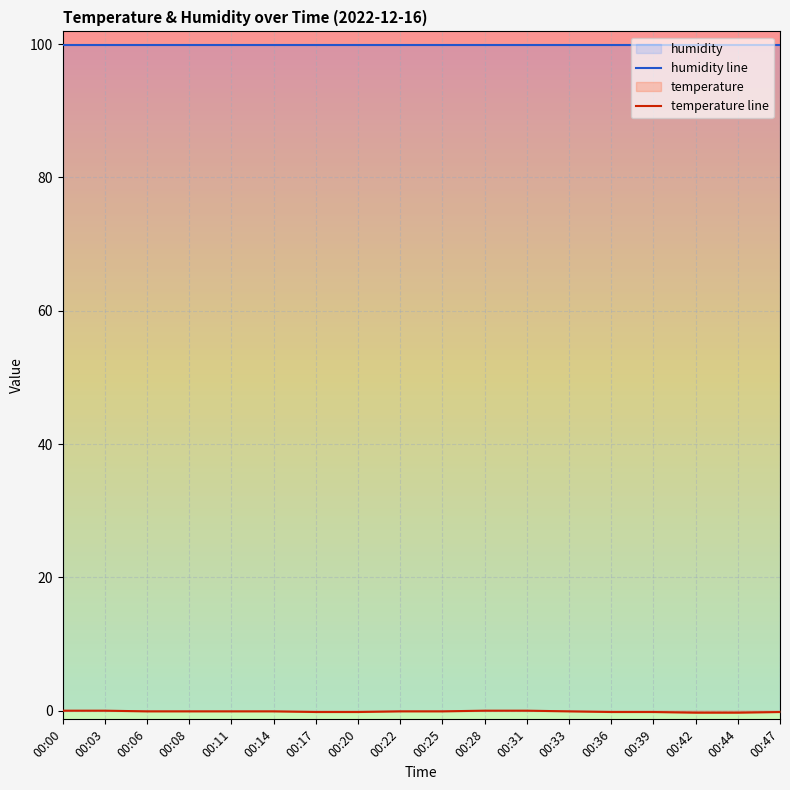

Which series changed the most between 00:03 and 00:44?

temperature line